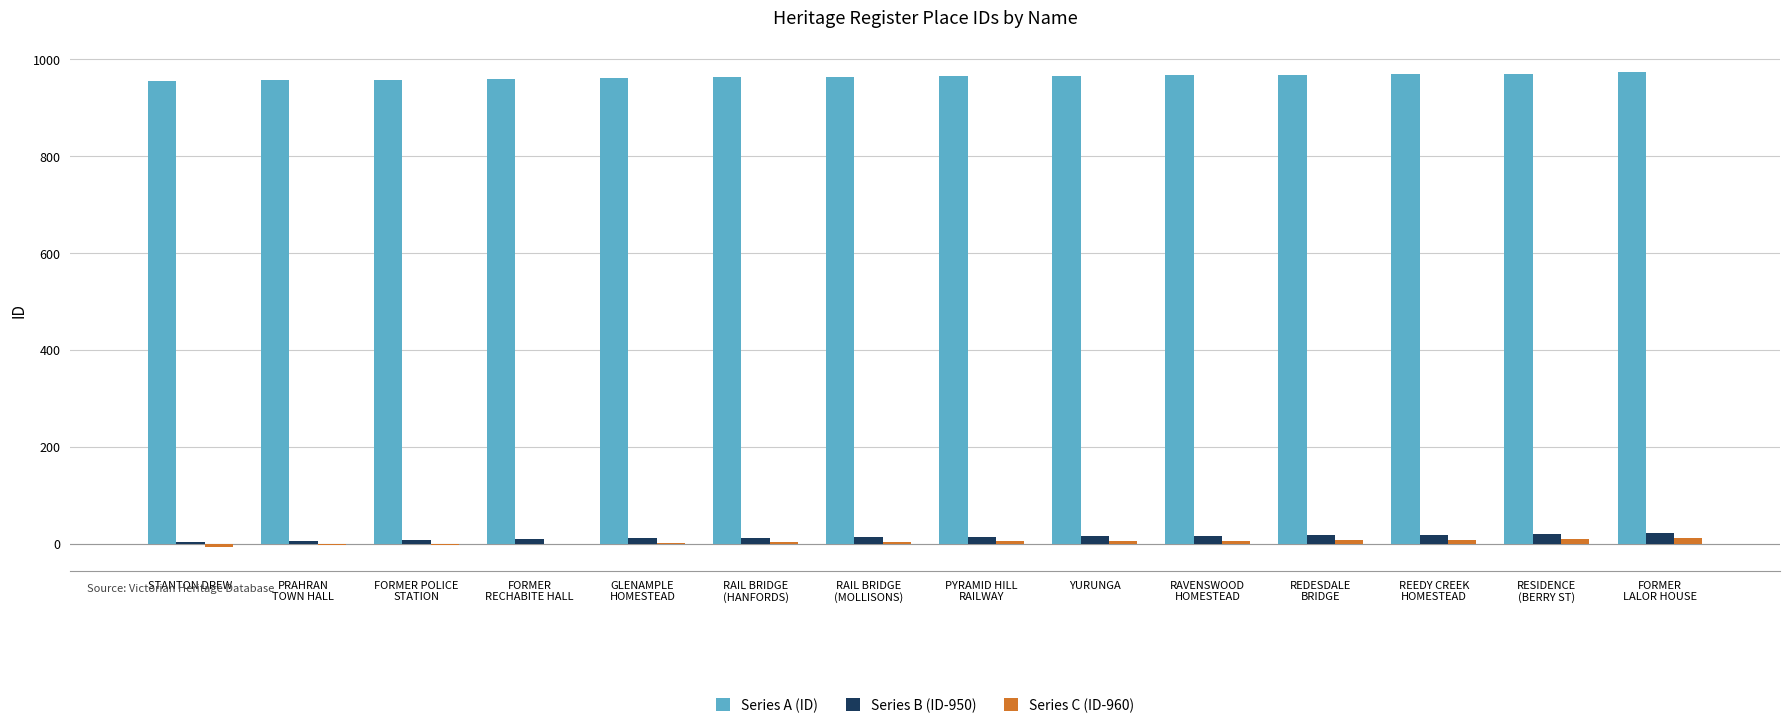

What is the sum of all Series B (ID-950) values?

196